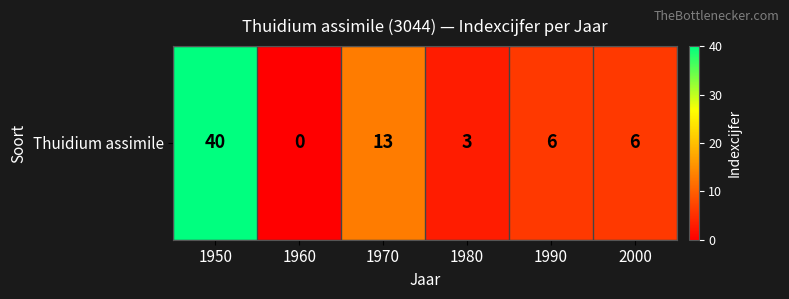

How many values are below 6?

2